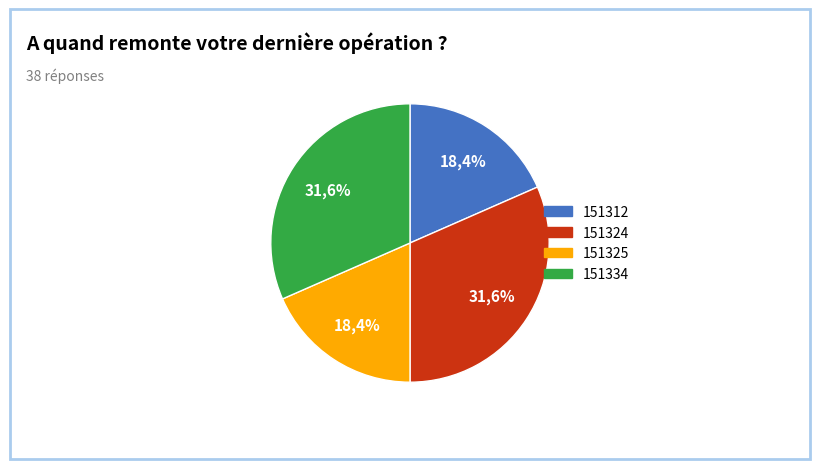

To the nearest percent, what is the combined percentage of 151334 and 151325?

50%